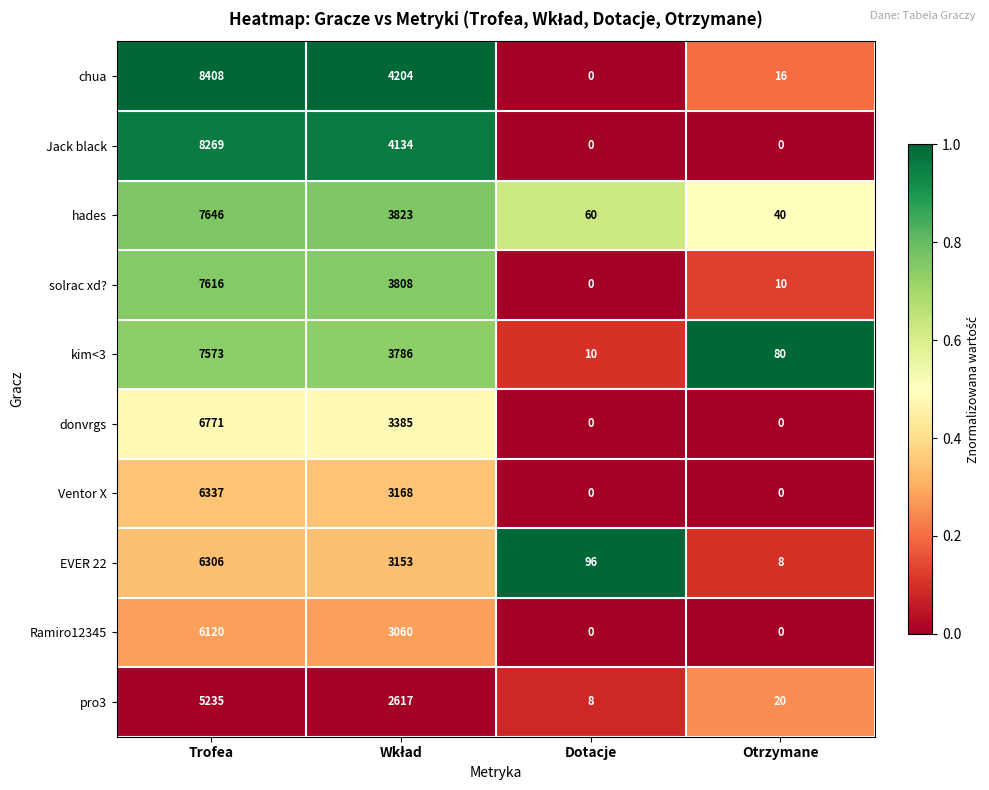

At how many categories does at least one series exceed 0?

4